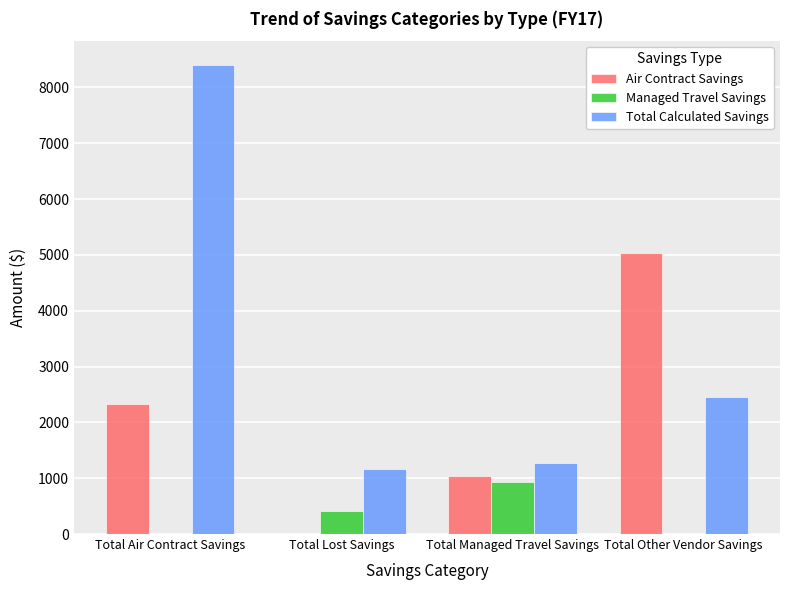

What is the sum of all Managed Travel Savings values?

1329.0